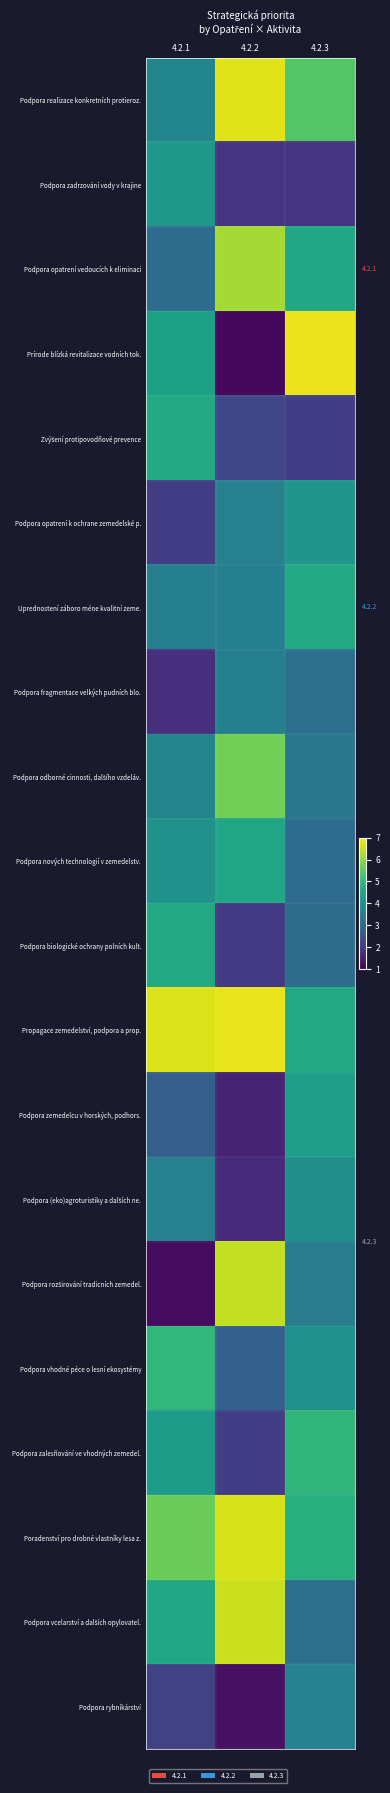

List the series in order of their peak value, highest first.

Prírode blízká revitalizace vodních tok., Propagace zemedelství, podpora a prop., Podpora realizace konkretních protieroz., Poradenství pro drobné vlastníky lesa z., Podpora vcelarství a dalších opylovatel., Podpora rozširování tradicních zemedel., Podpora opatrení vedoucích k eliminaci, Podpora odborné cinnosti, dalšího vzdeláv., Podpora vhodné péce o lesní ekosystémy, Podpora zalesñování ve vhodných zemedel., Uprednostení záboro méne kvalitní zeme., Zvýšení protipovodñové prevence, Podpora biologické ochrany polních kult., Podpora nových technologií v zemedelstv., Podpora zemedelcu v horských, podhors., Podpora zadrzování vody v krajine, Podpora opatrení k ochrane zemedelské p., Podpora (eko)agroturistiky a dalších ne., Podpora rybníkárství, Podpora fragmentace velkých pudních blo.